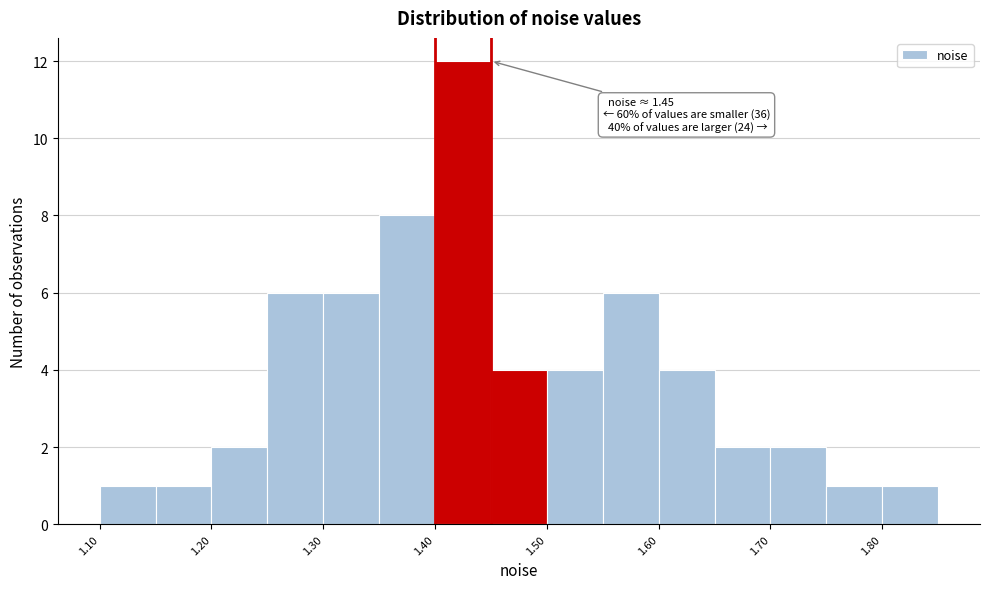

Over which range of the x-axis is the bar tallest?

1.40 to 1.45